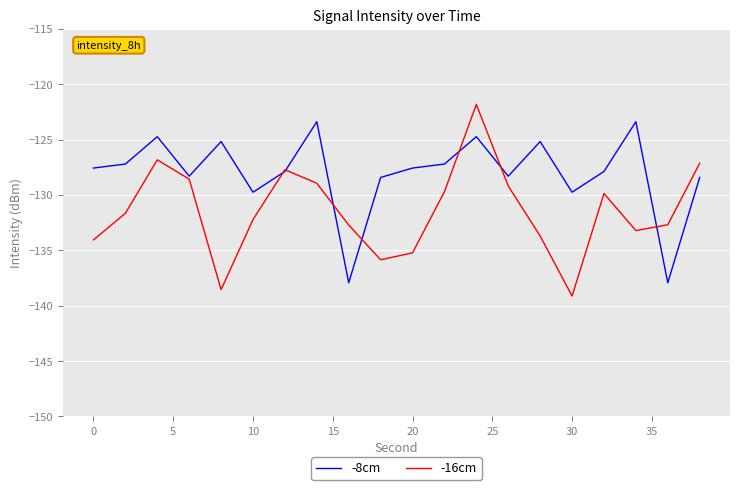

Rank the series by their average value, from lowest to highest.

-16cm, -8cm